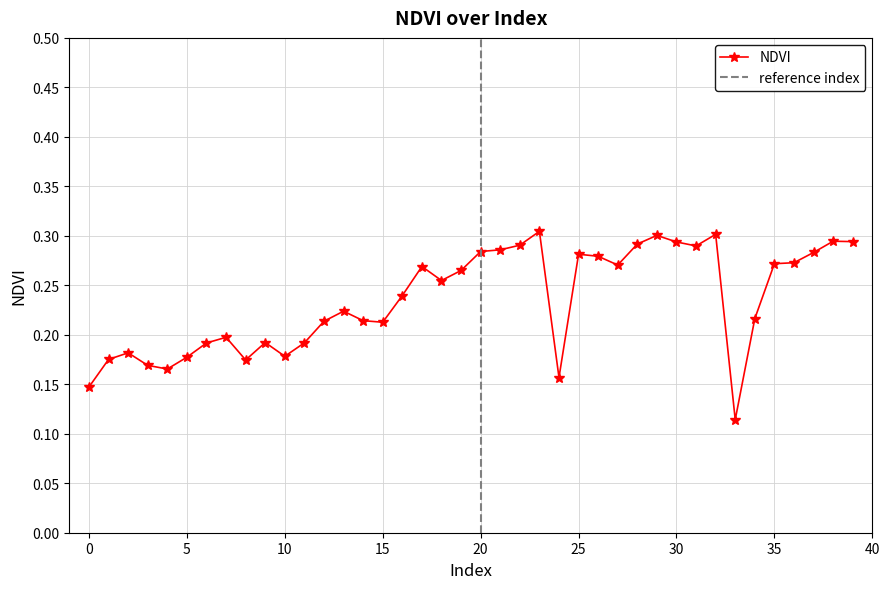

How many points are lower than both their immediate neighbors (excluding endpoints)?

9